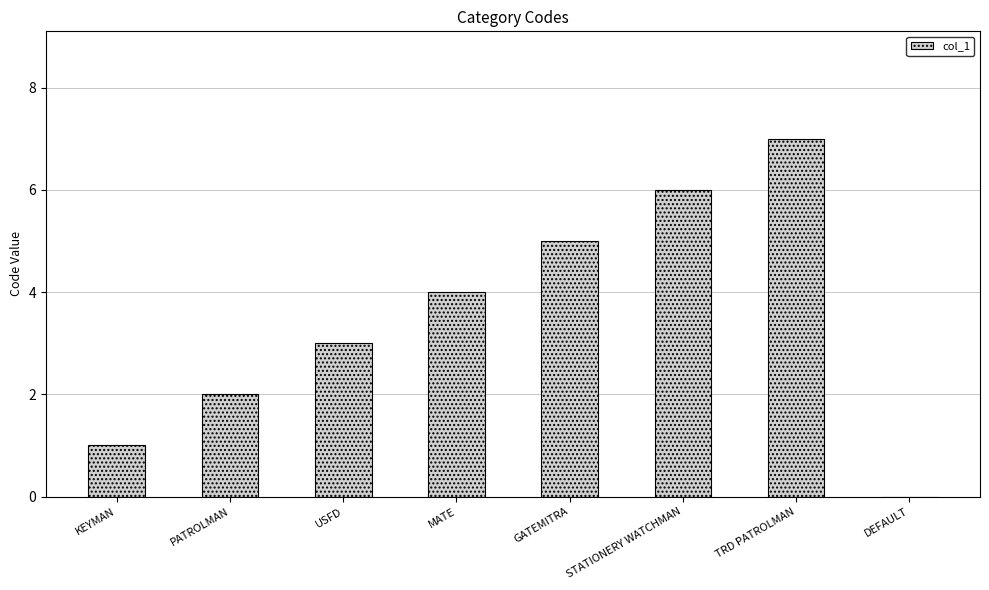

What is the average value?

4